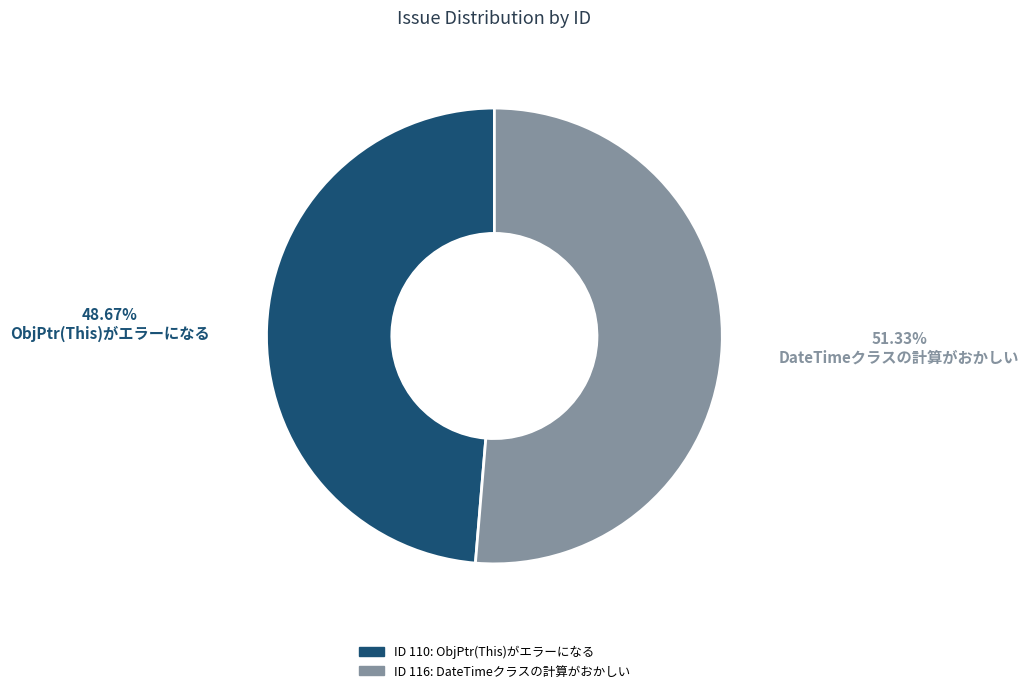

Is there a majority slice in this chart?

Yes